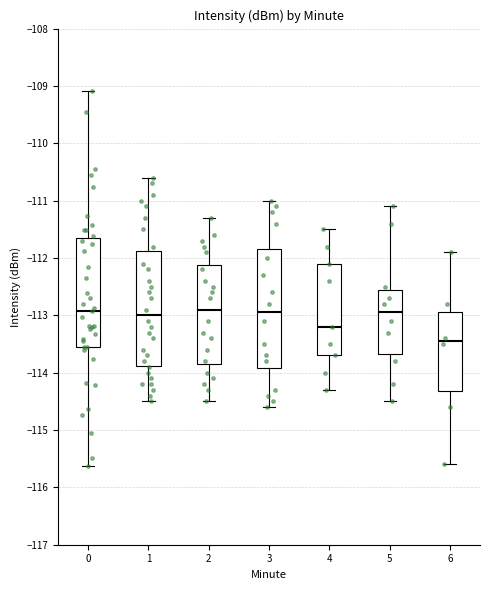

Reading left to right, transcribe this box plot: for each box, give where its median line is, the range the box spans, and where its two whiskers end, as read against the y-axis. The values are not printed on the chart, so give them approximately, as read against the axis.

0: median -112.9, box -113.5 to -111.7, whiskers -115.6 to -109.1
1: median -113.0, box -113.9 to -111.9, whiskers -114.5 to -110.6
2: median -112.9, box -113.8 to -112.1, whiskers -114.5 to -111.3
3: median -112.9, box -113.9 to -111.8, whiskers -114.6 to -111.0
4: median -113.2, box -113.7 to -112.1, whiskers -114.3 to -111.5
5: median -112.9, box -113.7 to -112.5, whiskers -114.5 to -111.1
6: median -113.4, box -114.3 to -112.9, whiskers -115.6 to -111.9